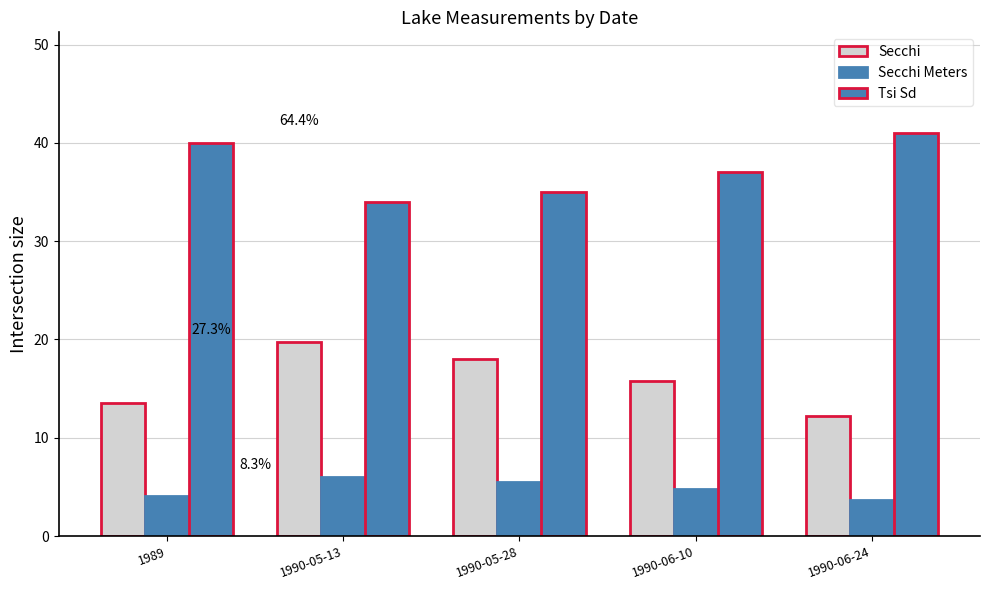

Between 1990-05-13 and 1990-06-24, which series saw the biggest shift?

Secchi